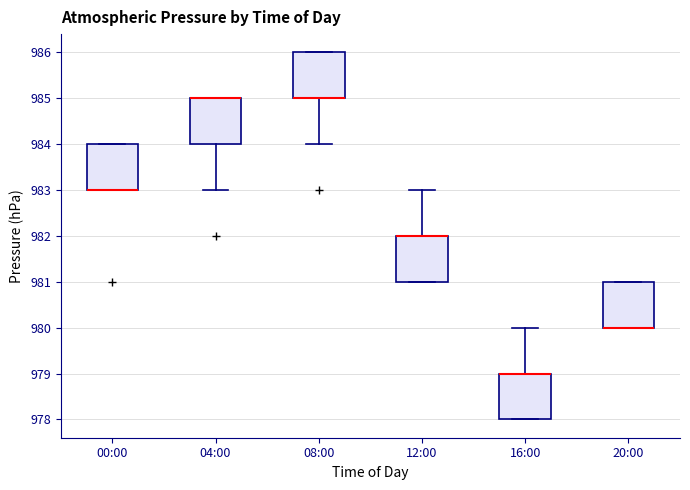

Reading left to right, transcribe this box plot: for each box, give where its median line is, the range the box spans, and where its two whiskers end, as read against the y-axis. The values are not printed on the chart, so give them approximately, as read against the axis.

00:00: median 983 (drawn on the box's lower edge), box 983 to 984, whiskers 983 to 984
04:00: median 985 (drawn on the box's upper edge), box 984 to 985, whiskers 983 to 985
08:00: median 985 (drawn on the box's lower edge), box 985 to 986, whiskers 984 to 986
12:00: median 982 (drawn on the box's upper edge), box 981 to 982, whiskers 981 to 983
16:00: median 979 (drawn on the box's upper edge), box 978 to 979, whiskers 978 to 980
20:00: median 980 (drawn on the box's lower edge), box 980 to 981, whiskers 980 to 981